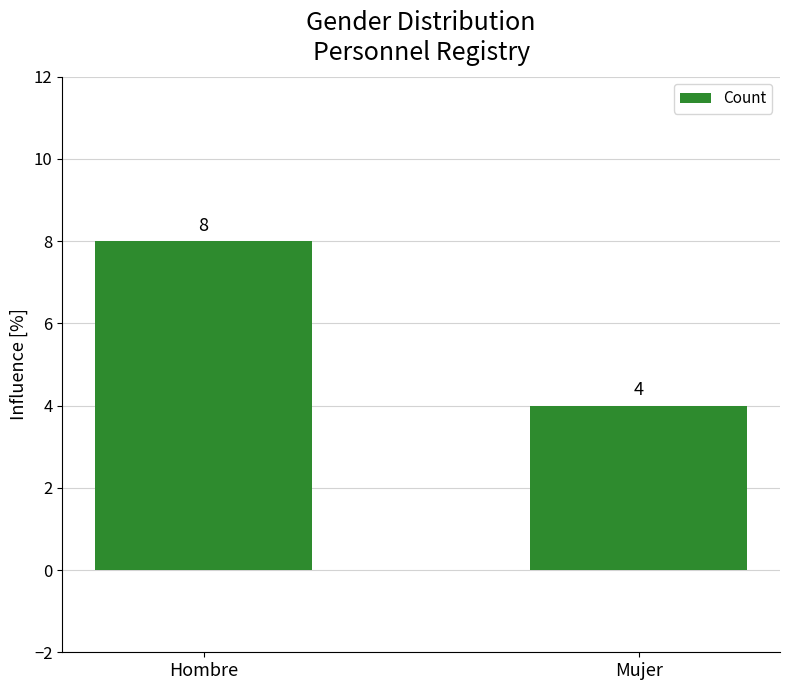

What is the sum of the values at Mujer and Hombre?

12